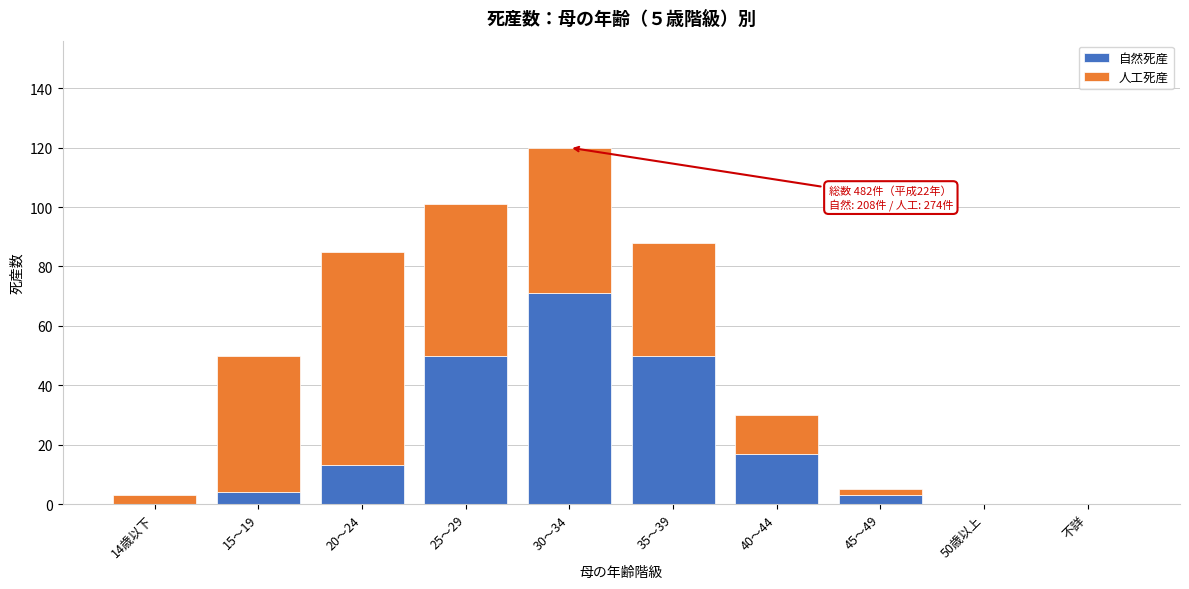

Reading left to right, transcribe the values for 自然死産.

14歳以下=0	15～19=4	20～24=13	25～29=50	30～34=71	35～39=50	40～44=17	45～49=3	50歳以上=0	不詳=0